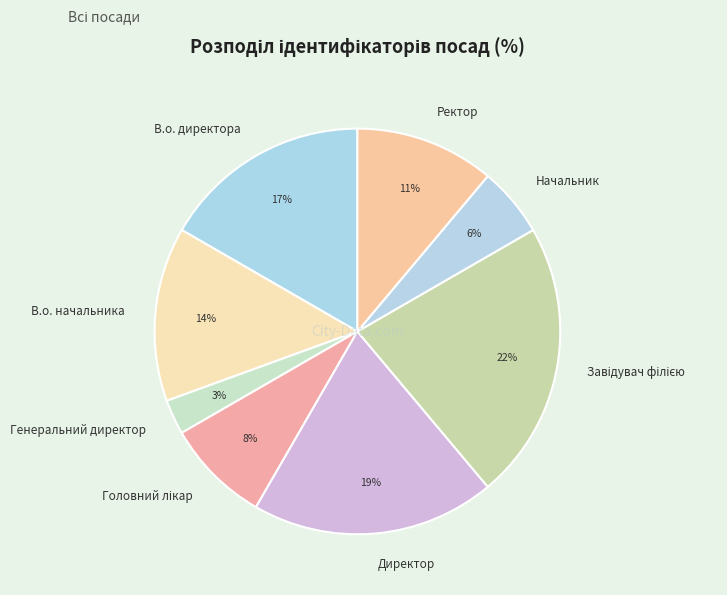

Is the sum of В.о. директора and Начальник greater than half?

No